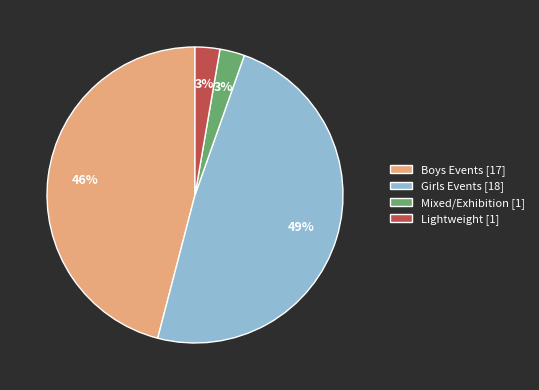

Combined, do Boys Events [17] and Mixed/Exhibition [1] account for over 50%?

No